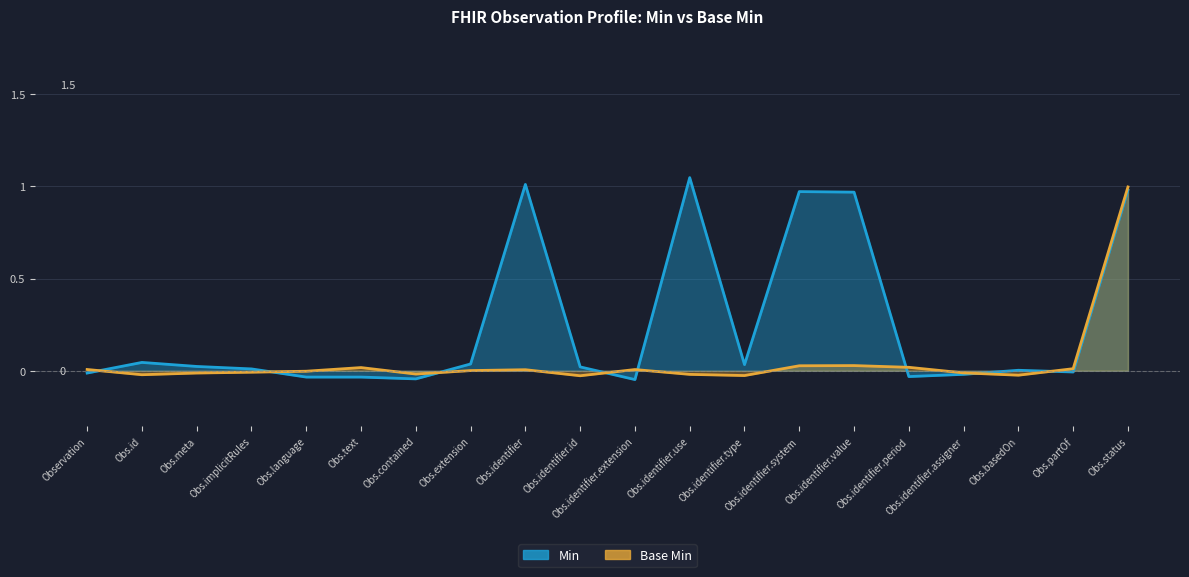

True or false: Min and Base Min cross at least once.

True